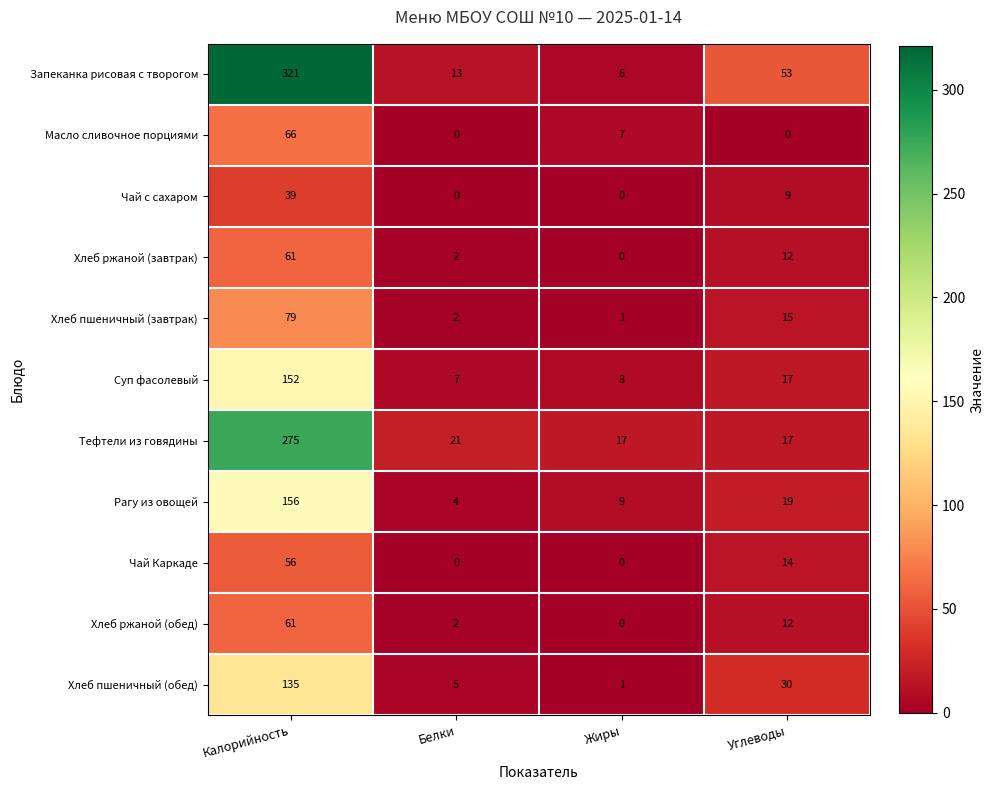

Which series has the largest total across all categories?

Запеканка рисовая с творогом